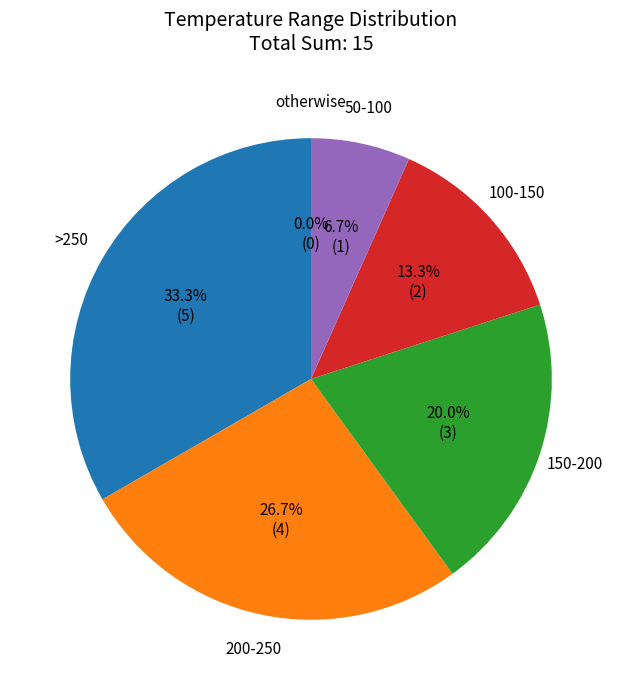

Which category has the biggest portion of the pie?

>250